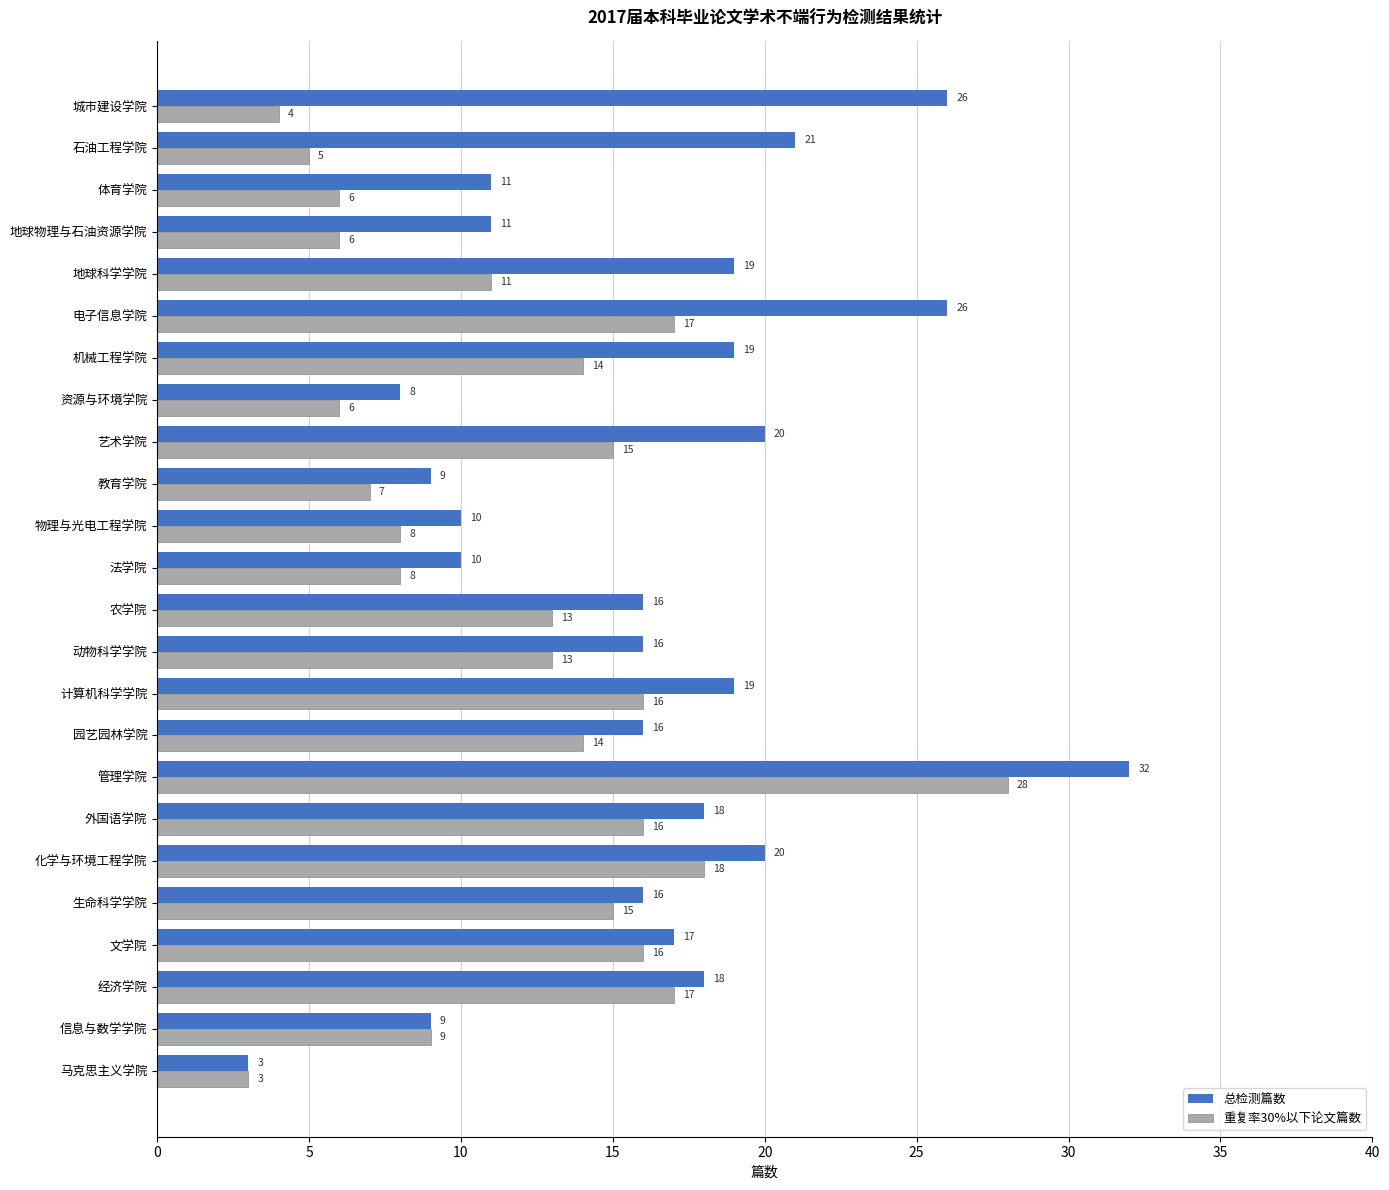

The value of 重复率30%以下论文篇数 at 石油工程学院 is 5. True or false?

True